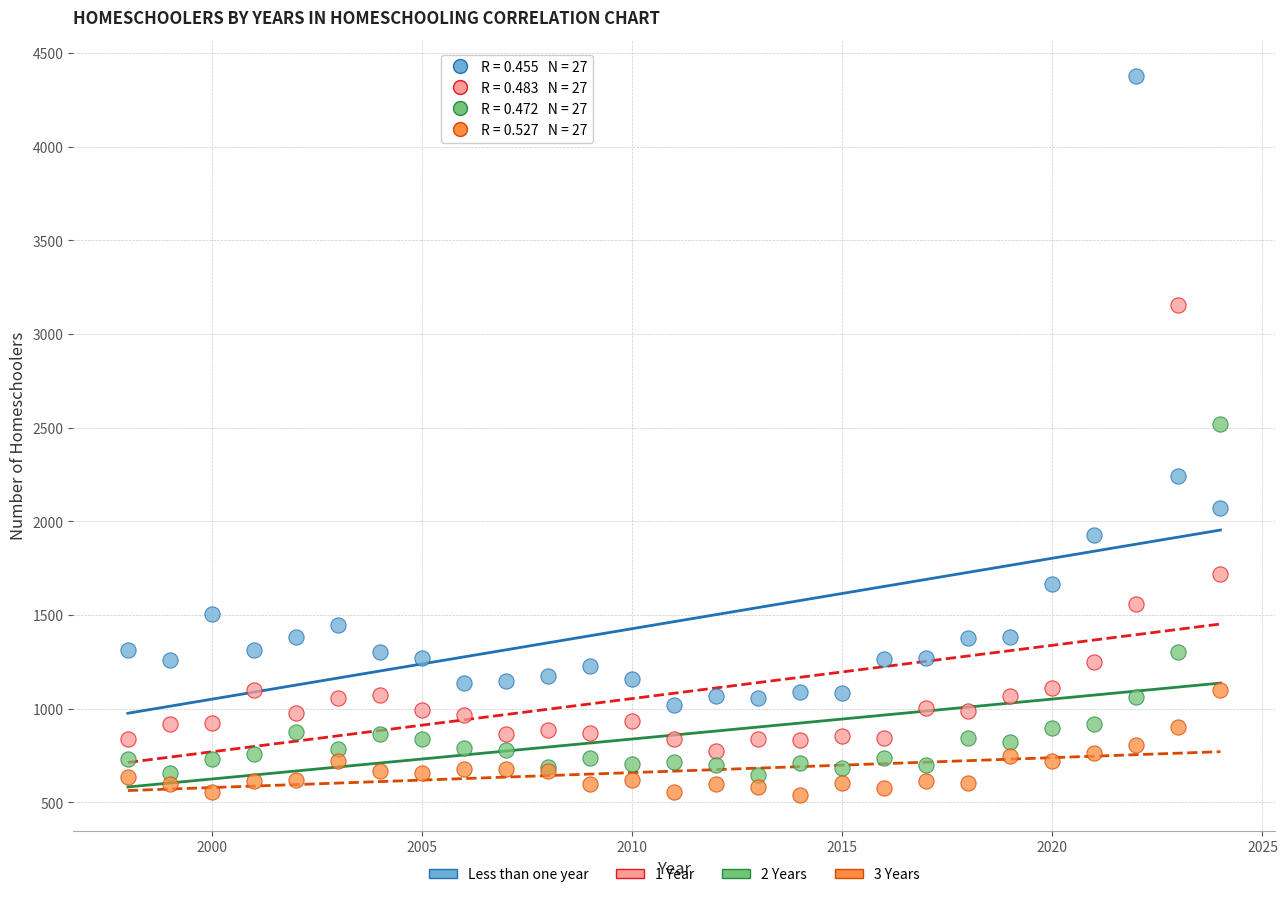

Which series reaches the maximum Y coordinate?

Less than one year